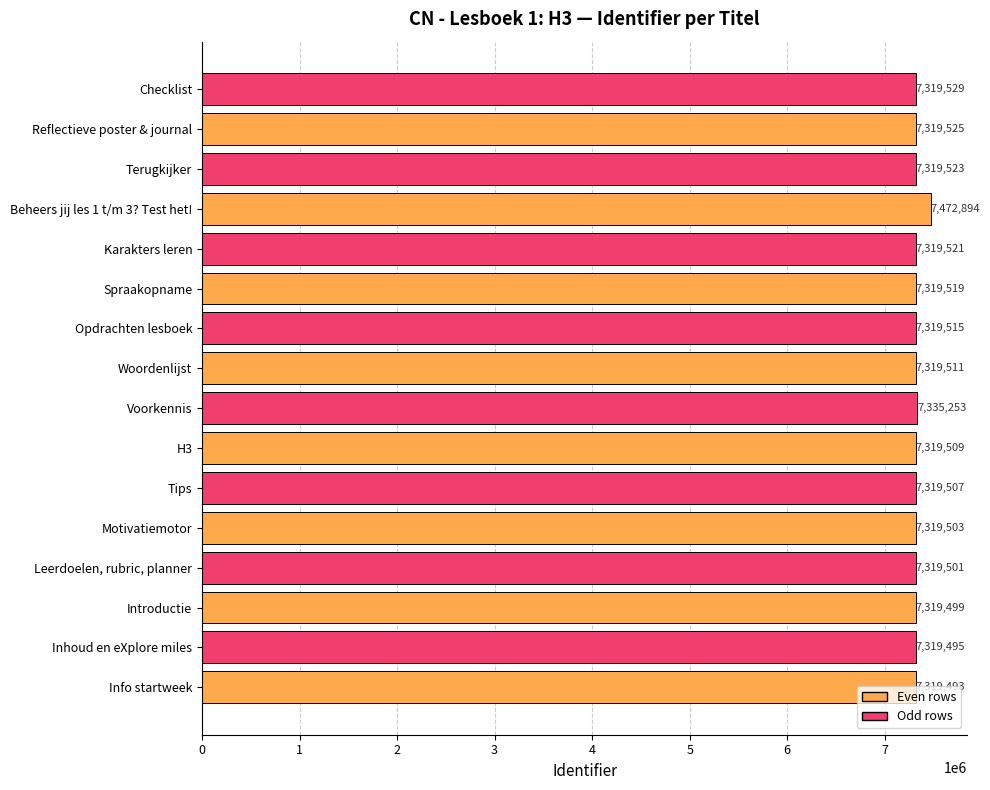

The value at Voorkennis is 4596370. True or false?

False